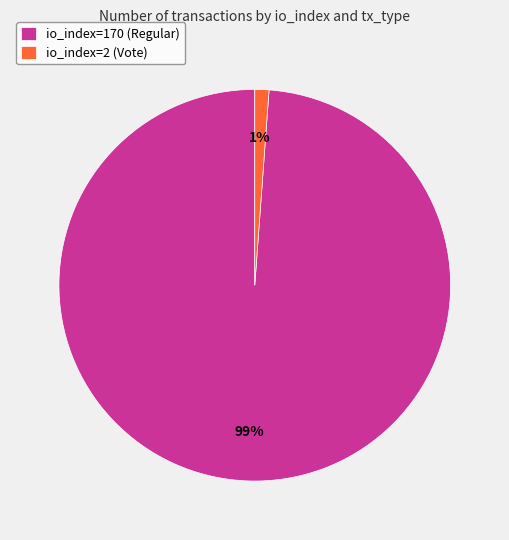

Which category has the smallest portion of the pie?

io_index=2 (Vote)